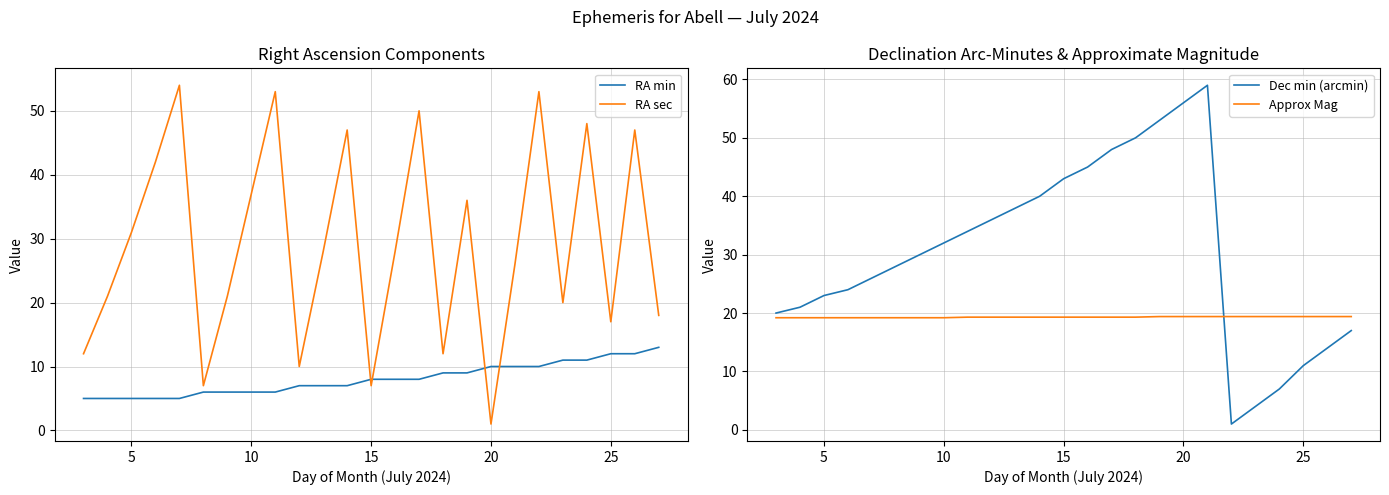

The value of RA sec at 15 is 11. True or false?

False